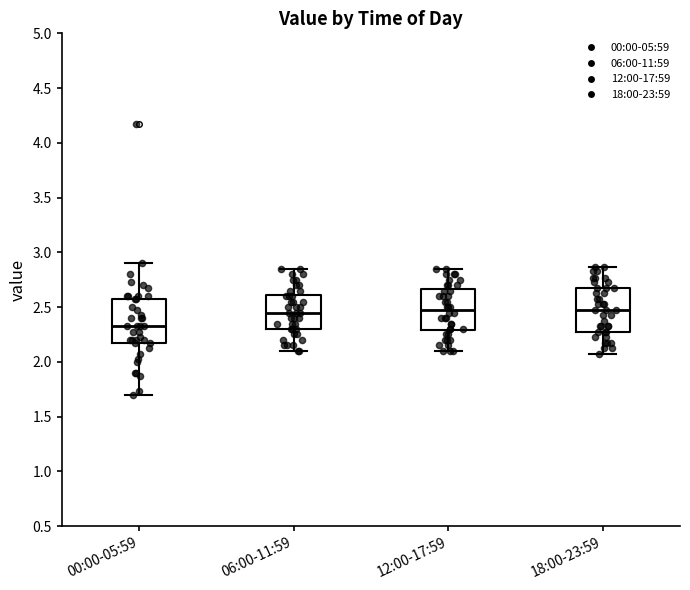

Which box has the lowest median line?

00:00-05:59